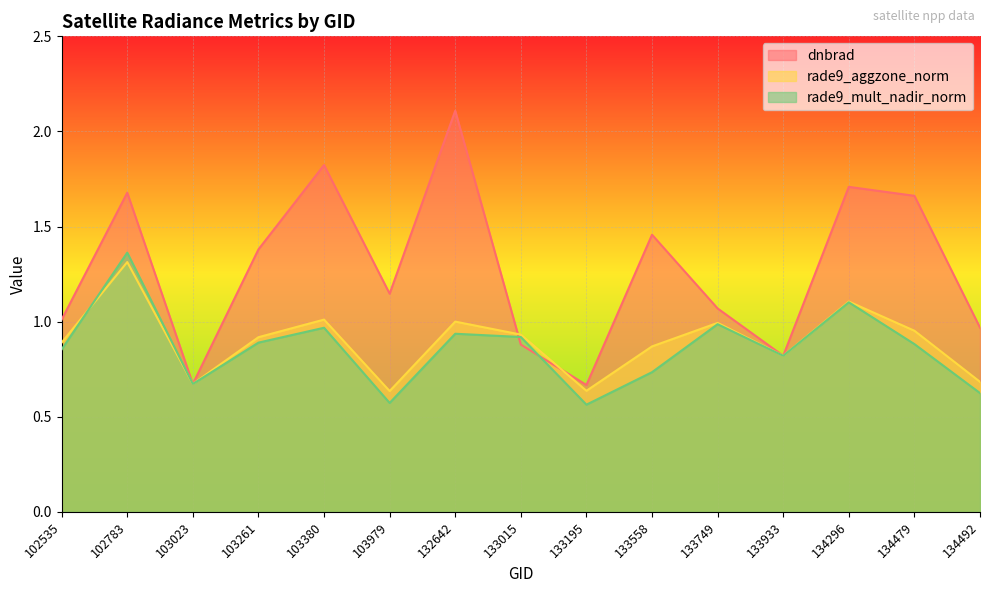

How many lines are shown in the chart?

3